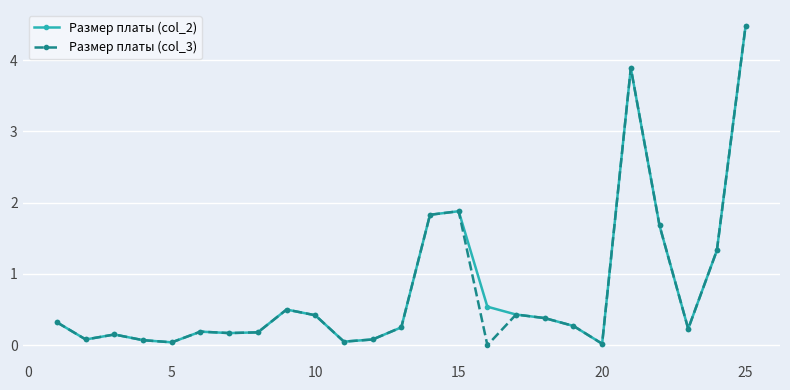

What is the value of the Размер платы (col_2) point at the 19th from the left?

0.3